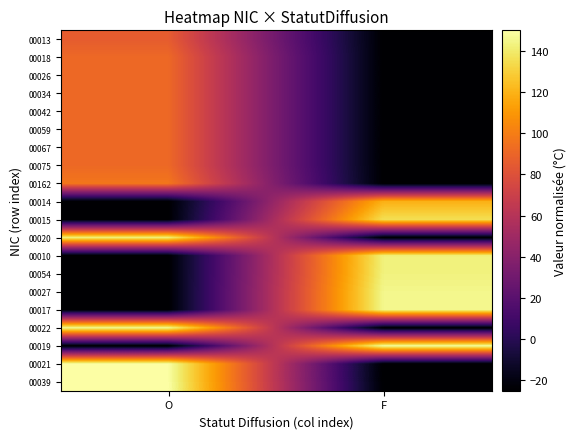

Reading left to right, transcribe all the data shown in this chart.

00013: O=85.8	F=-25.0
00018: O=91.6	F=-25.0
00026: O=91.6	F=-25.0
00034: O=91.6	F=-25.0
00042: O=91.6	F=-25.0
00059: O=91.6	F=-25.0
00067: O=91.6	F=-25.0
00075: O=91.6	F=-25.0
00162: O=97.1	F=-25.0
00014: O=-25.0	F=119.2
00015: O=-25.0	F=135.9
00020: O=142.2	F=-25.0
00010: O=-25.0	F=142.4
00054: O=-25.0	F=143.1
00027: O=-25.0	F=145.2
00017: O=-25.0	F=145.3
00022: O=146.9	F=-25.0
00019: O=-25.0	F=148.4
00021: O=150.0	F=-25.0
00039: O=150.0	F=-25.0